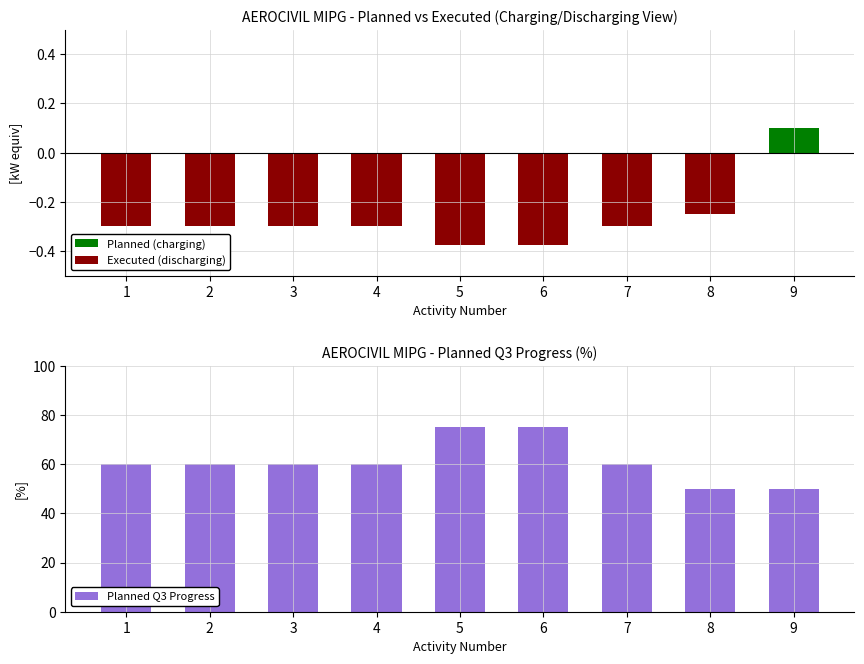

The chart shows a value of 97 at 4. True or false?

False